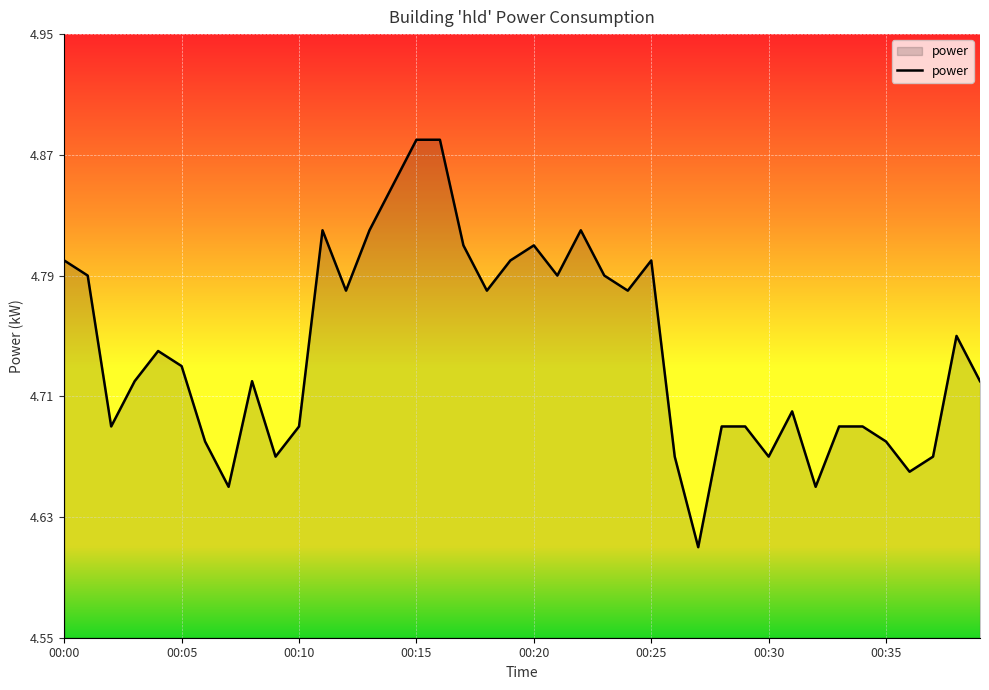

What is the difference between the maximum and minimum values?

0.3